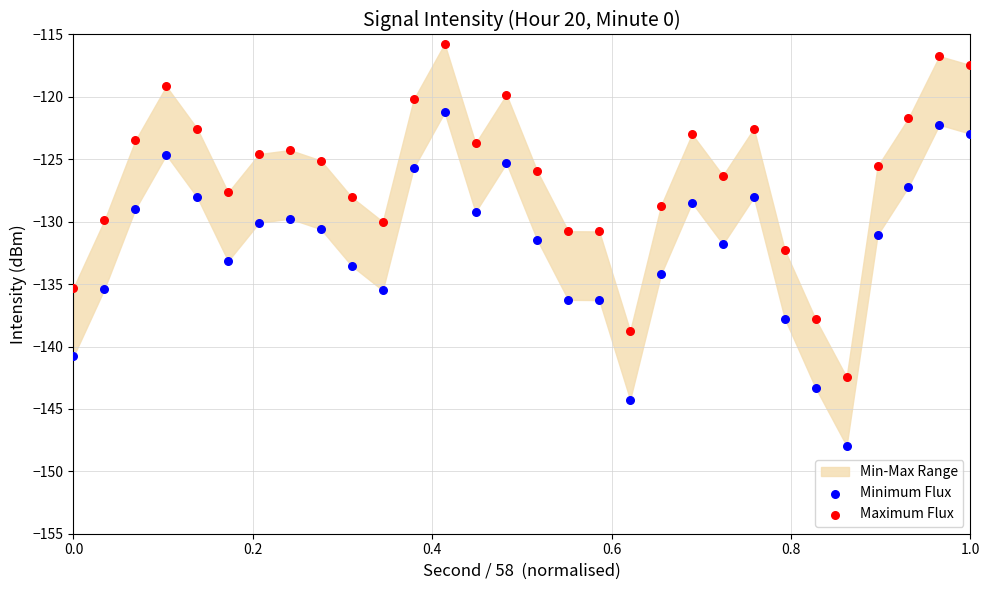

What is the X range (max minus min) for the scatter plot?

1.0